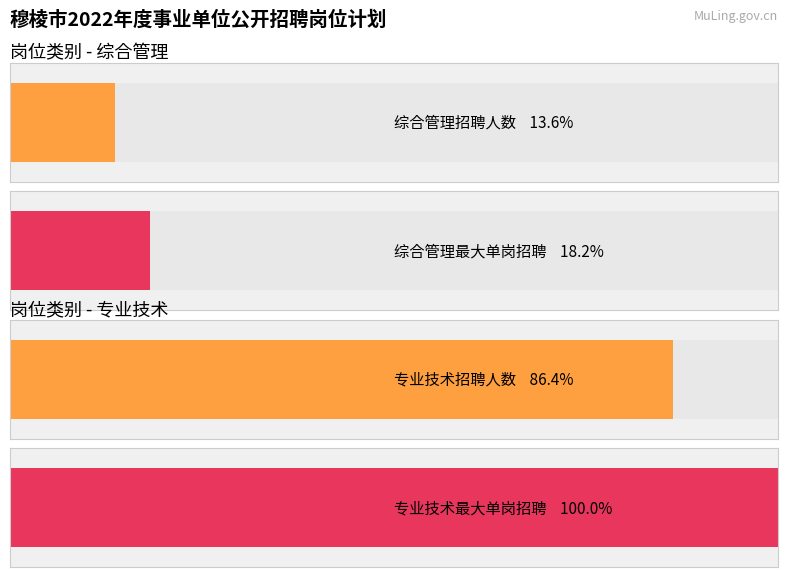

Which series has the widest spread of values?

专业技术